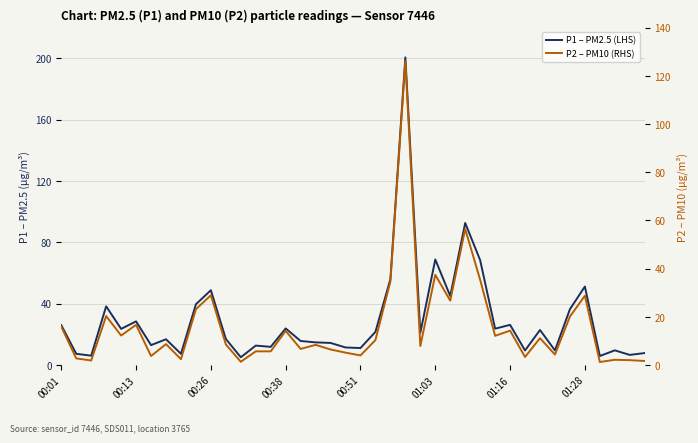

At how many categories does at least one series exceed 37?

10